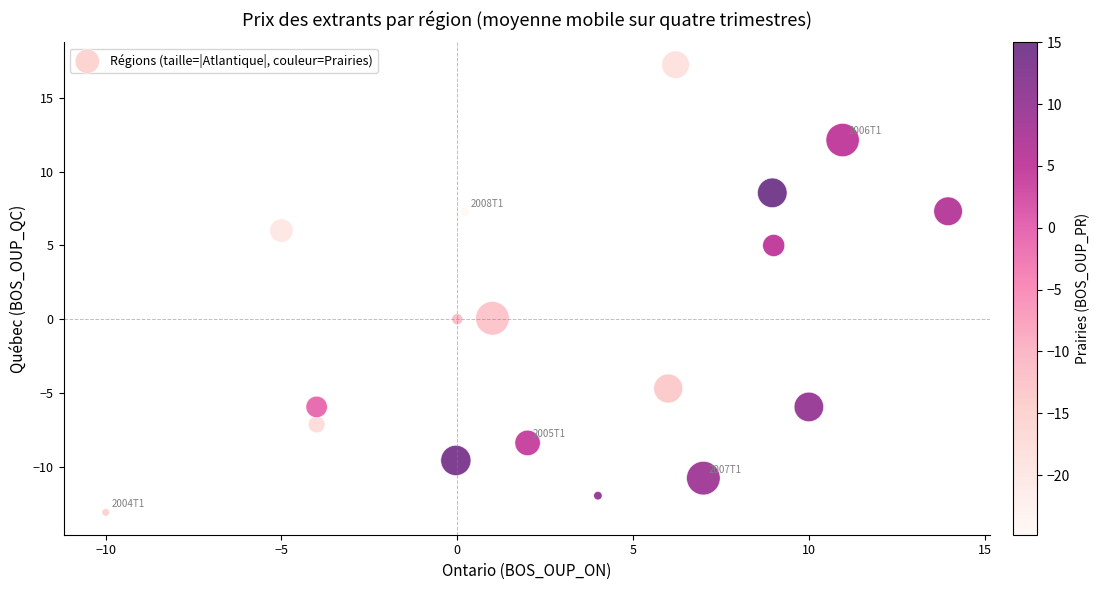

What is the range of X values (max minus min)?

24.0